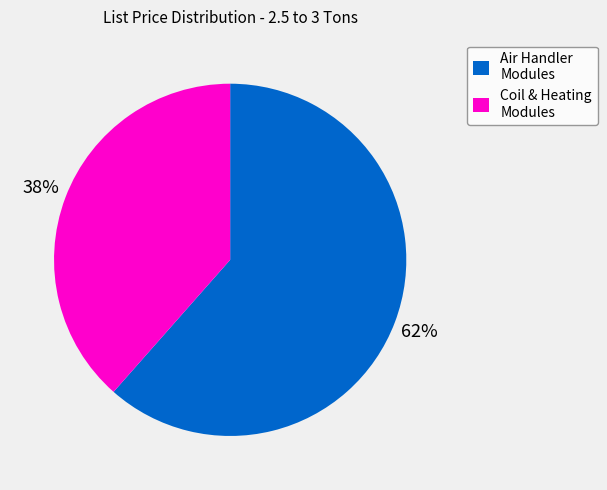

How many segments does this pie chart have?

2